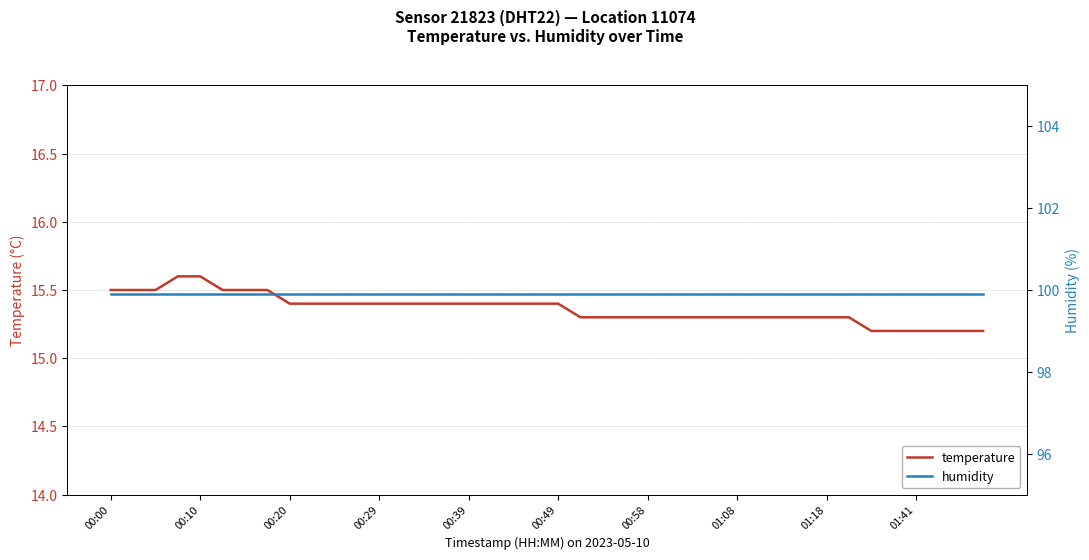

Which series has the widest spread of values?

temperature